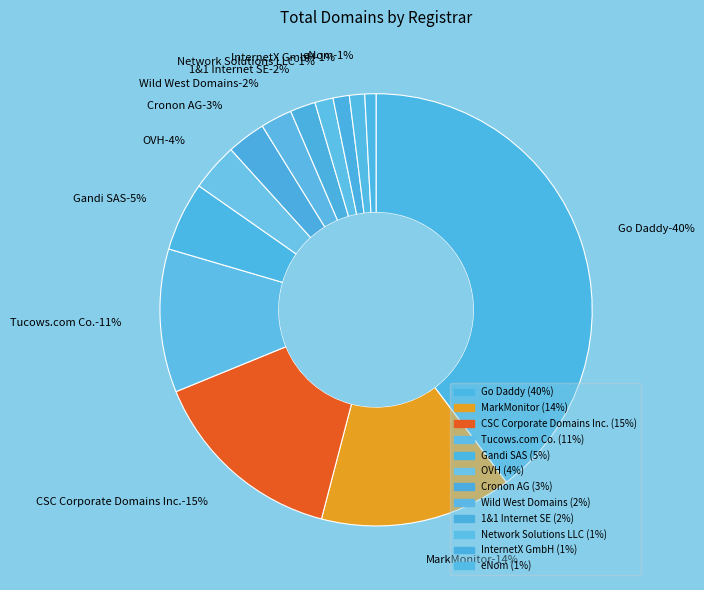

Which has a higher value, Gandi SAS or Cronon AG?

Gandi SAS